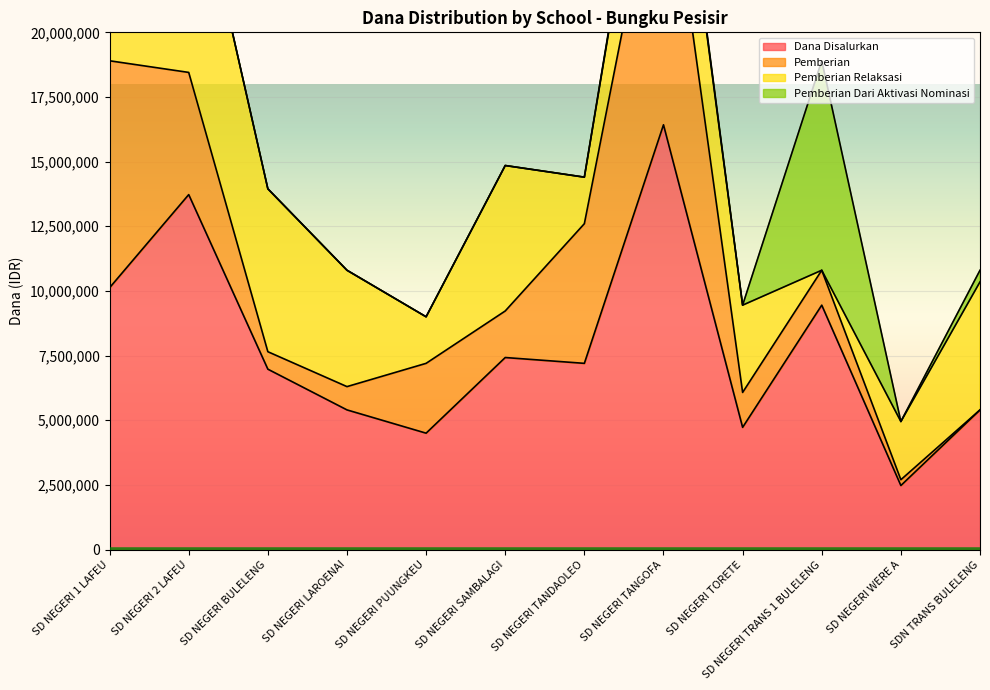

At which label does Dana Disalurkan reach its minimum?

SD NEGERI WERE A